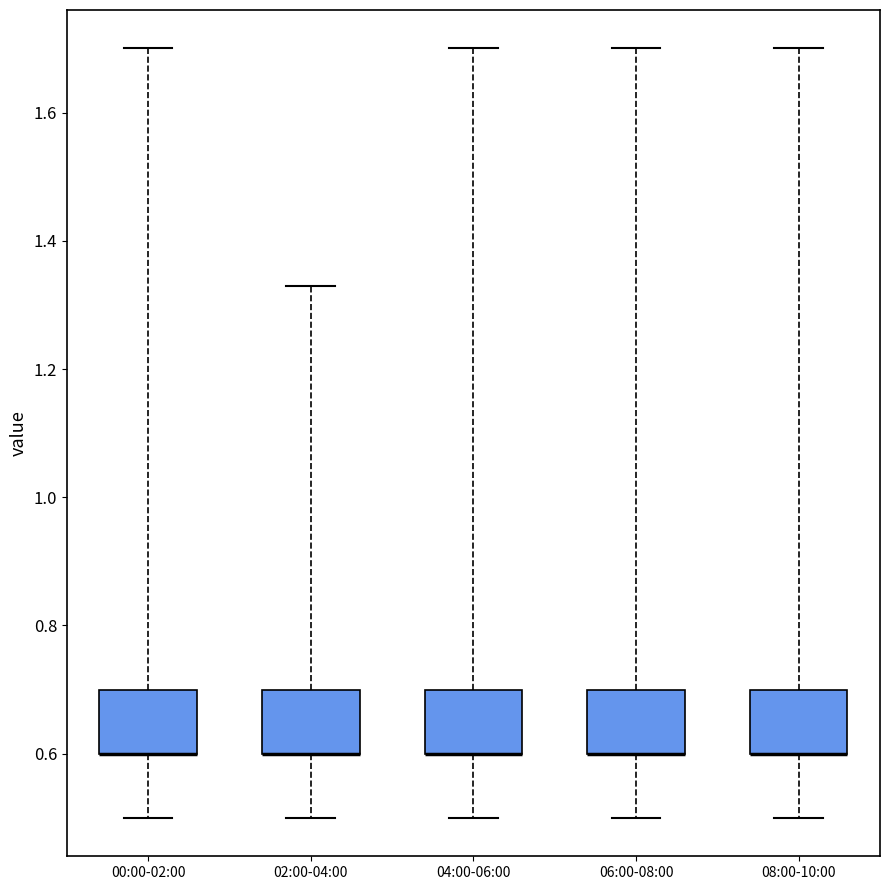

Reading left to right, read every box against the y-axis: the position of its median line, the range the box covers, and the ends of its whiskers. The values are not printed on the chart, so give them approximately, as read against the axis.

00:00-02:00: median 0.60 (drawn on the box's lower edge), box 0.60 to 0.70, whiskers 0.50 to 1.70
02:00-04:00: median 0.60 (drawn on the box's lower edge), box 0.60 to 0.70, whiskers 0.50 to 1.34
04:00-06:00: median 0.60 (drawn on the box's lower edge), box 0.60 to 0.70, whiskers 0.50 to 1.70
06:00-08:00: median 0.60 (drawn on the box's lower edge), box 0.60 to 0.70, whiskers 0.50 to 1.70
08:00-10:00: median 0.60 (drawn on the box's lower edge), box 0.60 to 0.70, whiskers 0.50 to 1.70